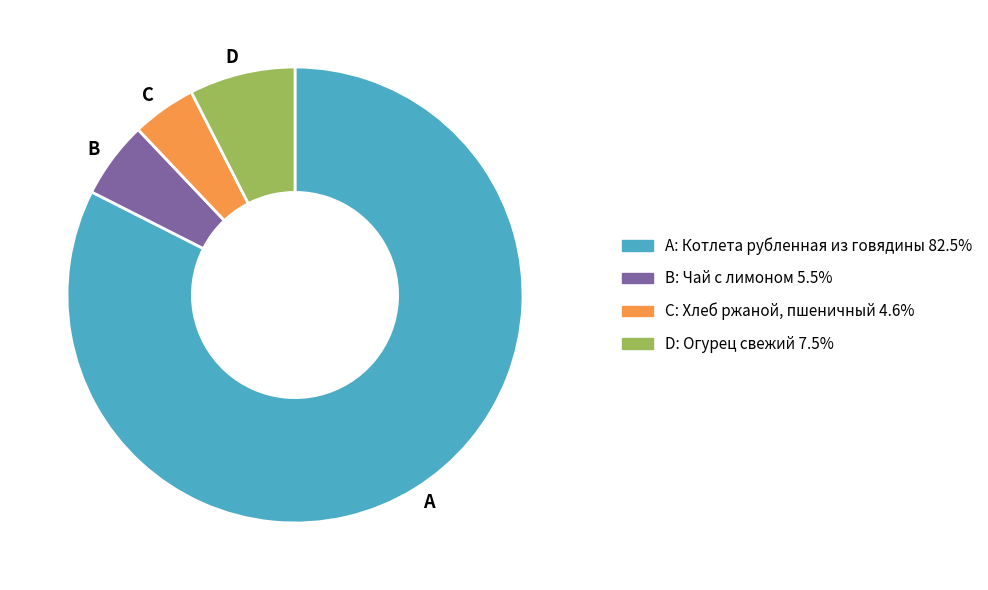

Rank the categories by value from highest to lowest.

A, D, B, C